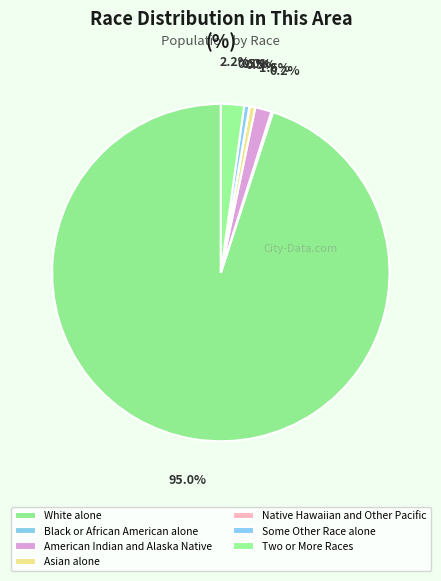

To the nearest percent, what is the difference between the Native Hawaiian and Other Pacific and American Indian and Alaska Native slice percentages?

2%